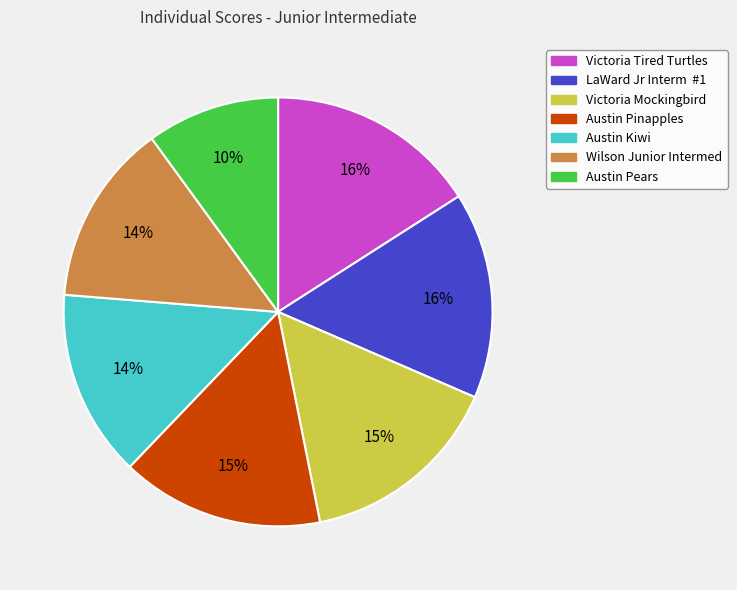

Which category has the smallest portion of the pie?

Austin Pears